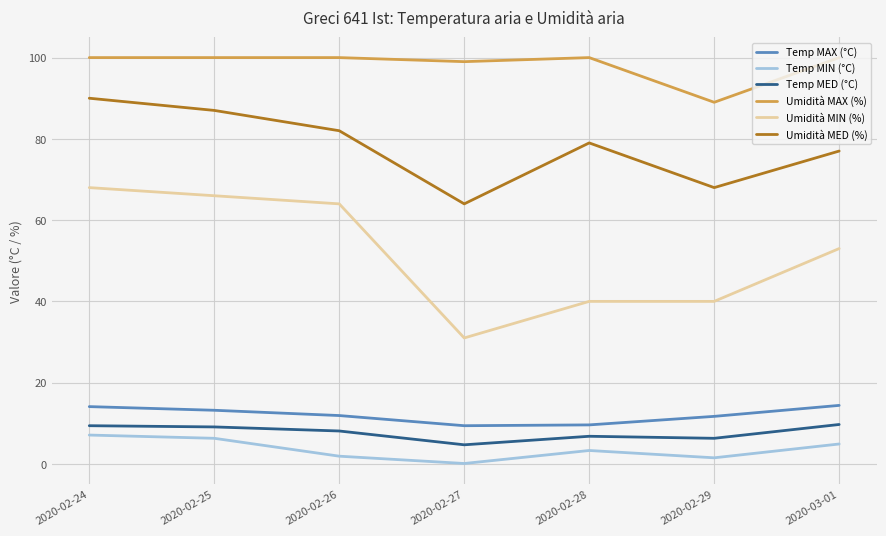

Between 2020-02-25 and 2020-03-01, which series saw the biggest shift?

Umidità MIN (%)